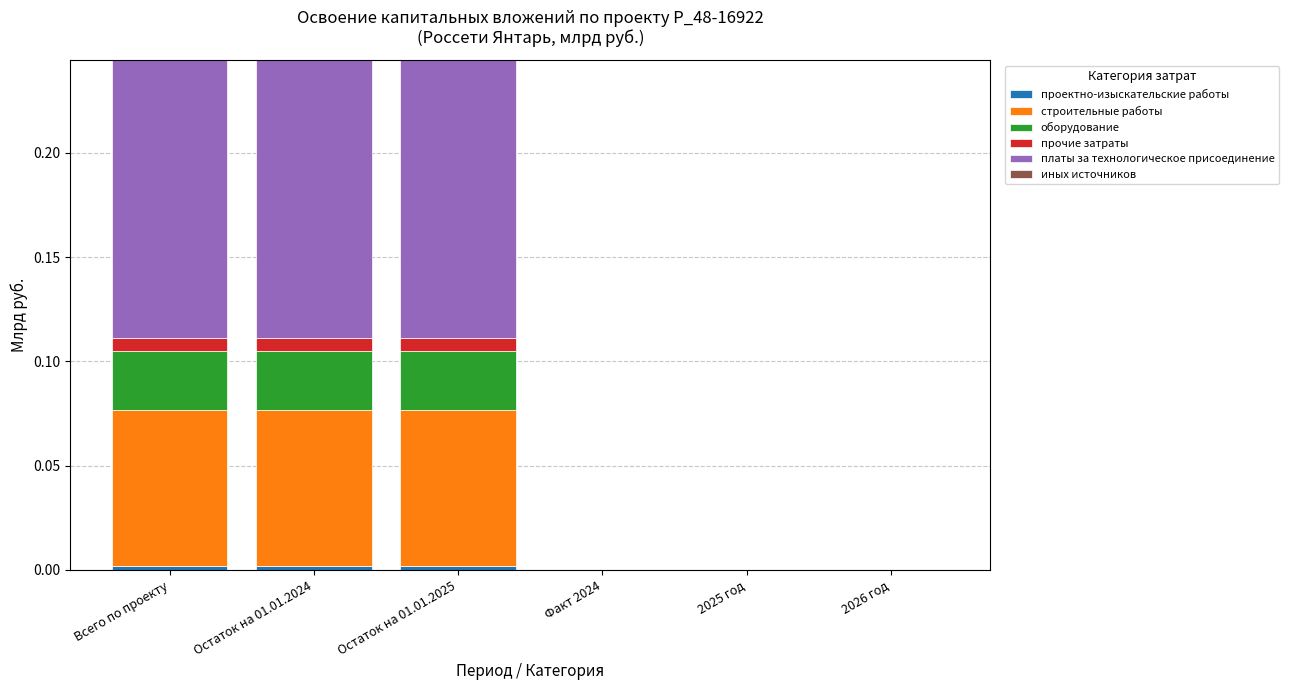

Count the number of data series in this chart.

5